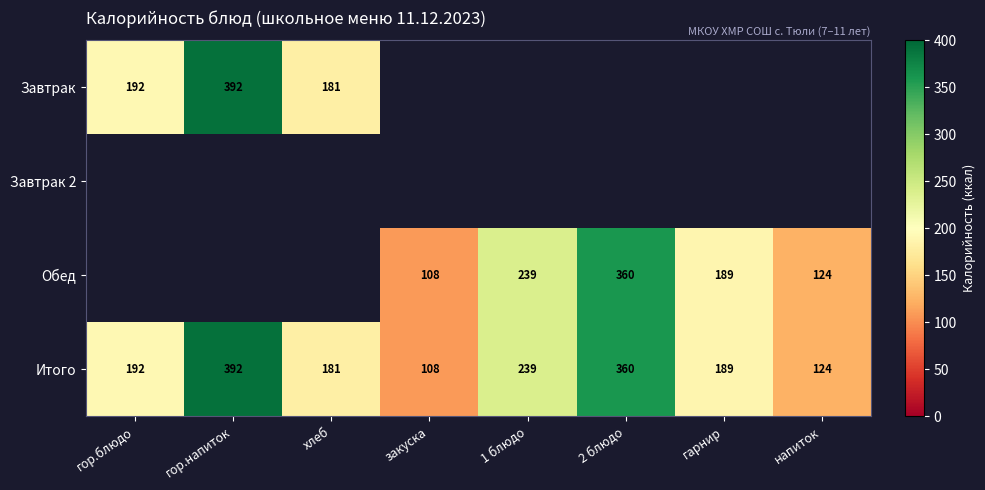

At which label is Итого closest to 250?

1 блюдо